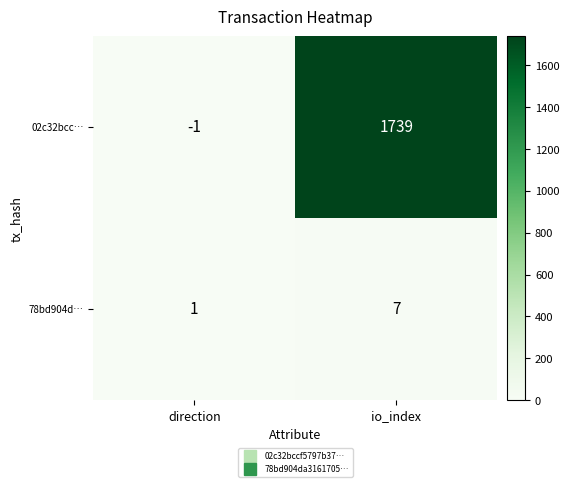

Rank the series at io_index from highest to lowest value.

02c32bcc…, 78bd904d…